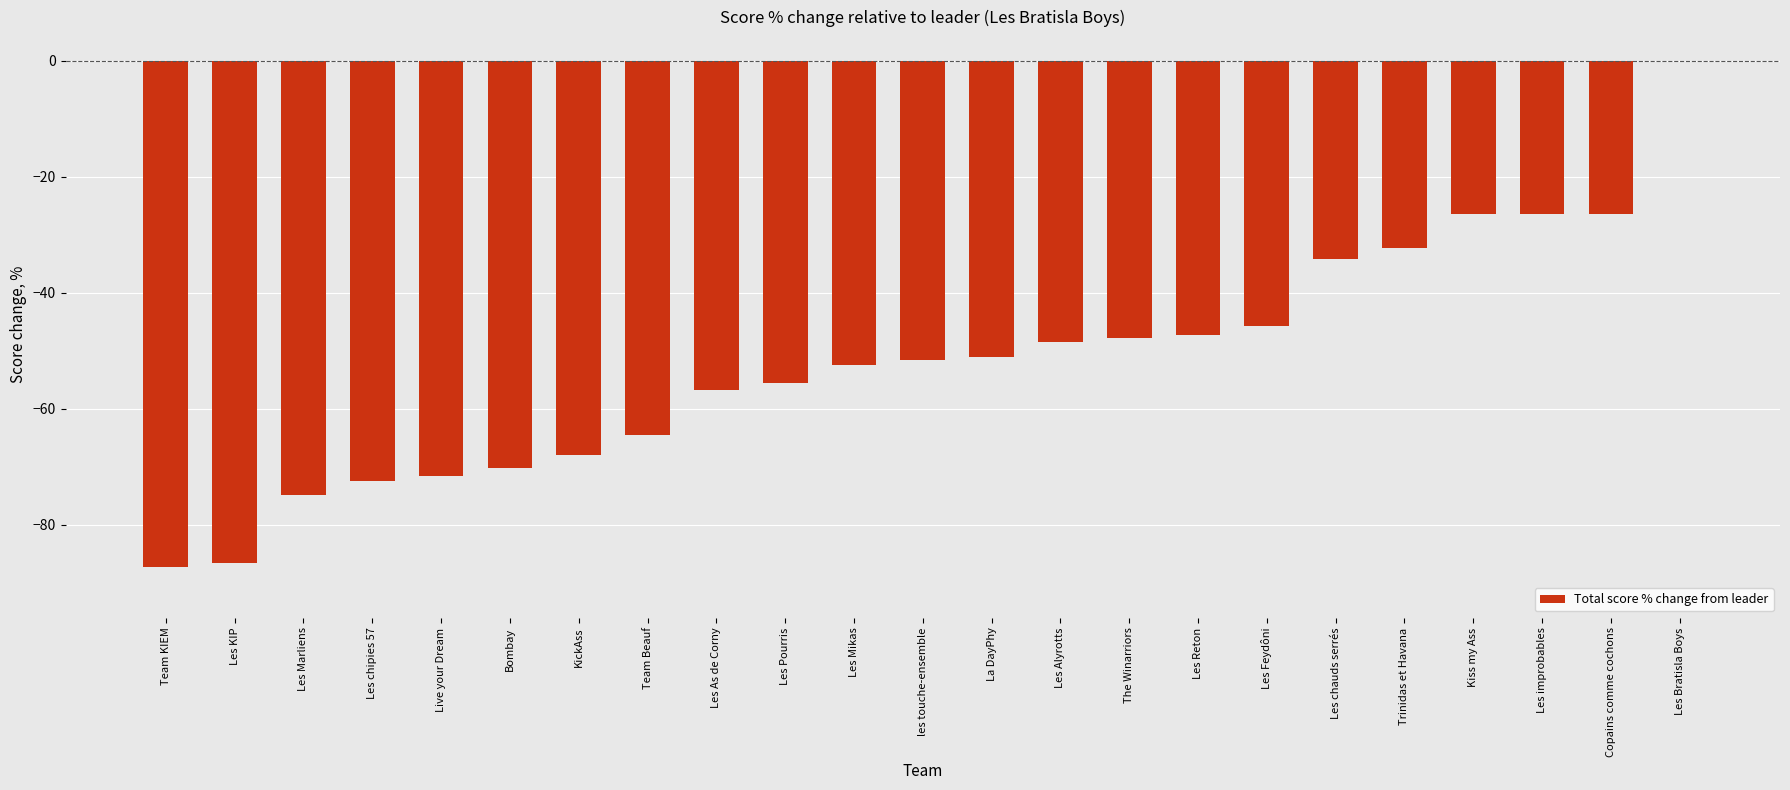

The chart shows a value of -41.5 at Live your Dream. True or false?

False